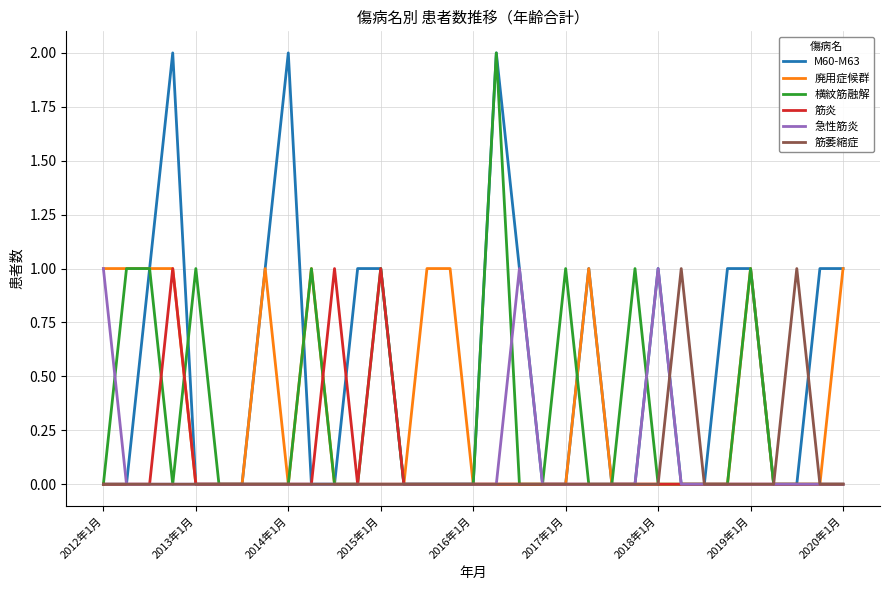

Which series has the largest total across all categories?

M60-M63